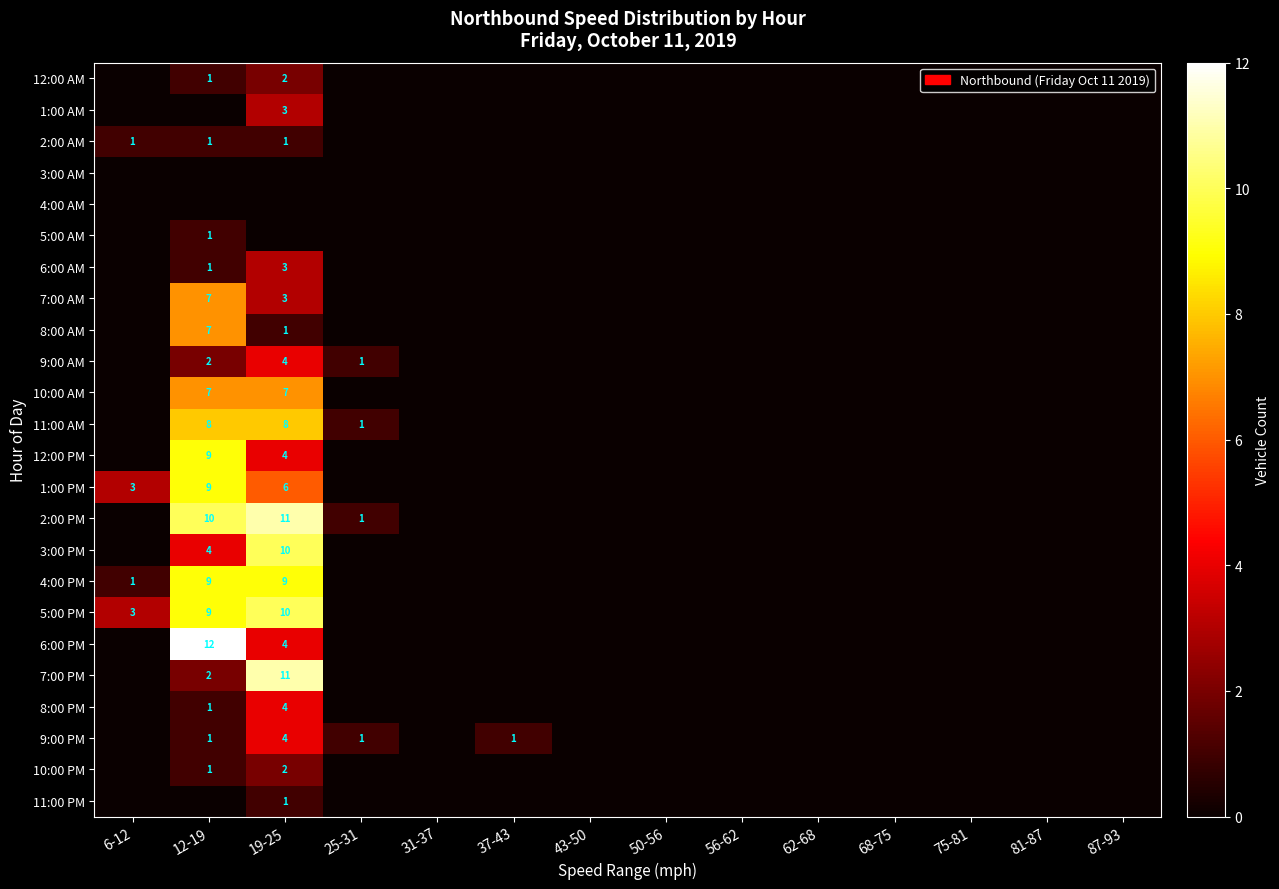

Is it true that 10:00 AM equals 7 at 12-19?

True